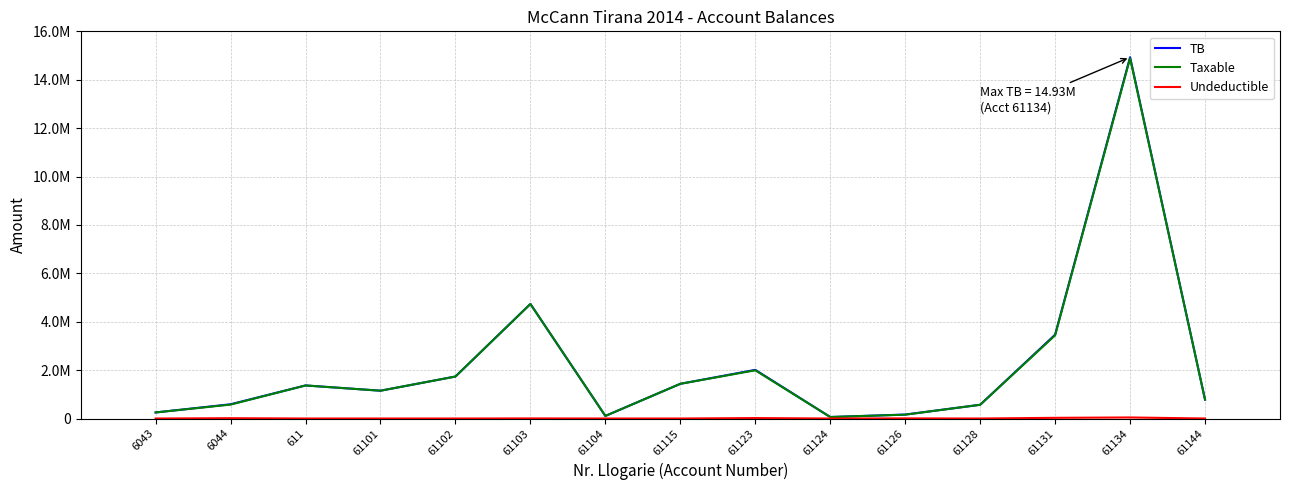

What is the total value across all series at 61134?

29862317.5